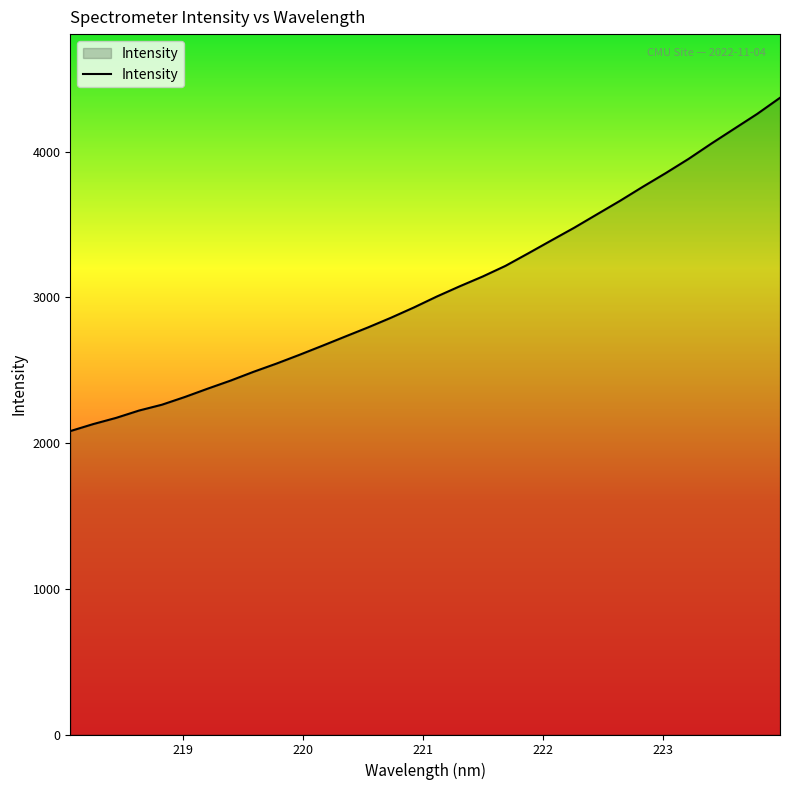

What is the difference between the maximum and minimum values?

2286.9